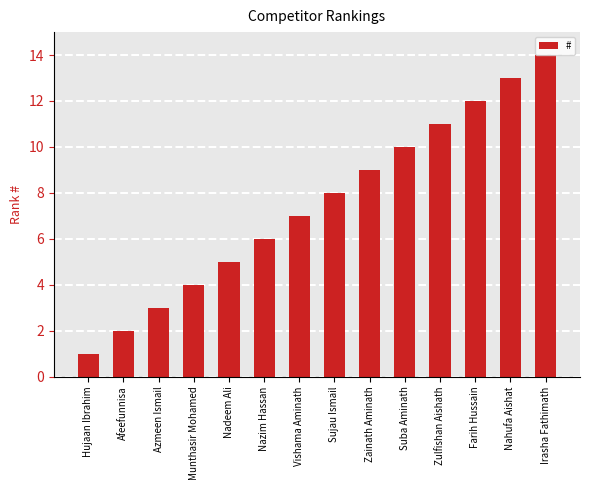

Are the bars horizontal?

No